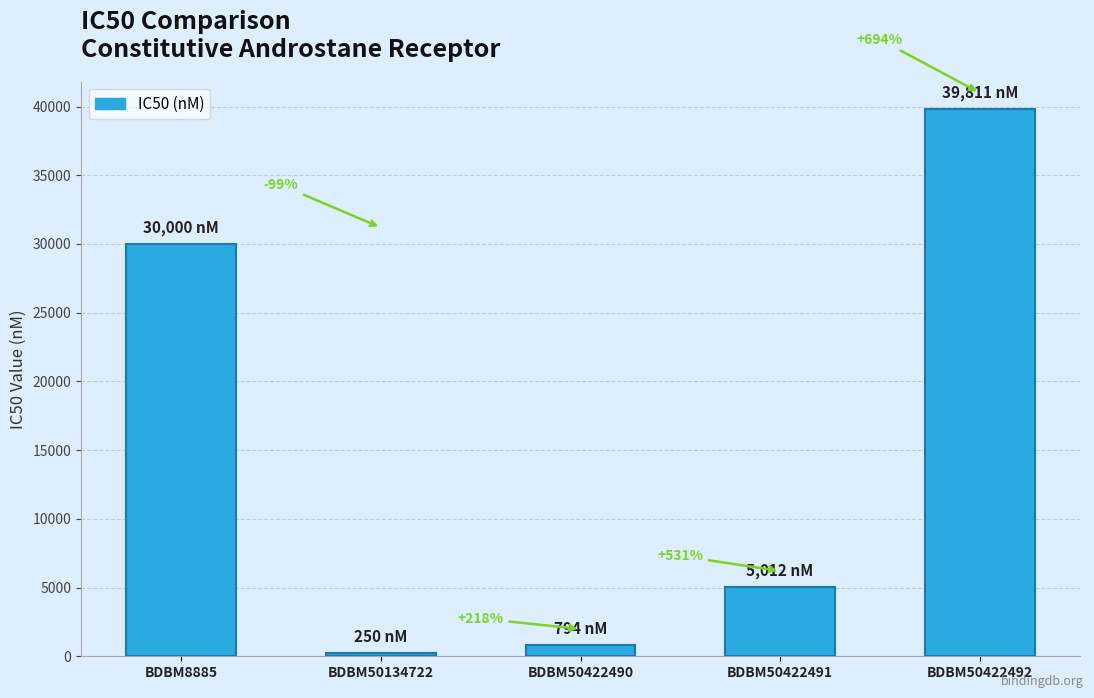

How many bars are there in total?

5